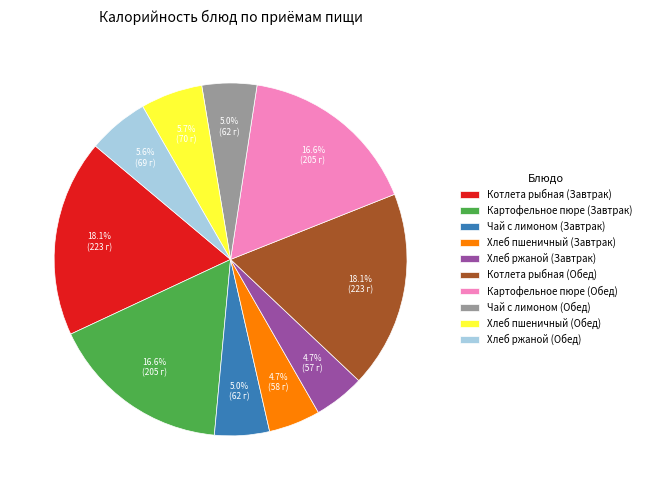

To the nearest percent, what is the difference between the largest and smallest slice percentages?

13%